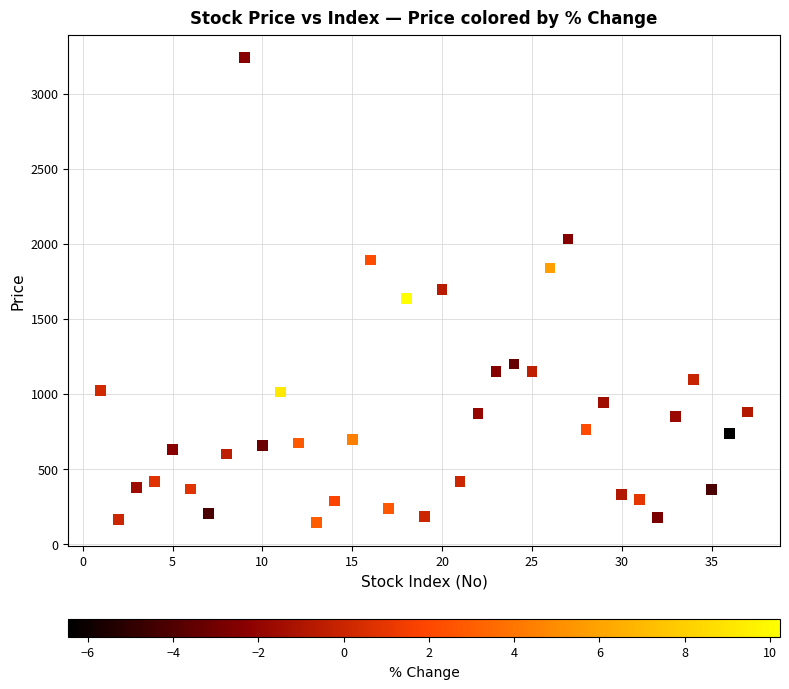

What is the range of Y values (max minus min)?

3096